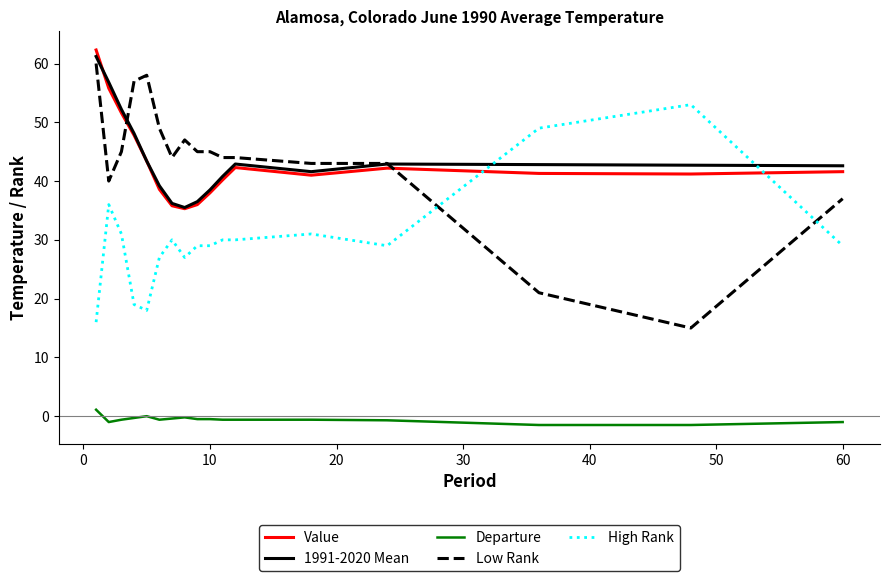

What is the smallest value displayed?

-1.5